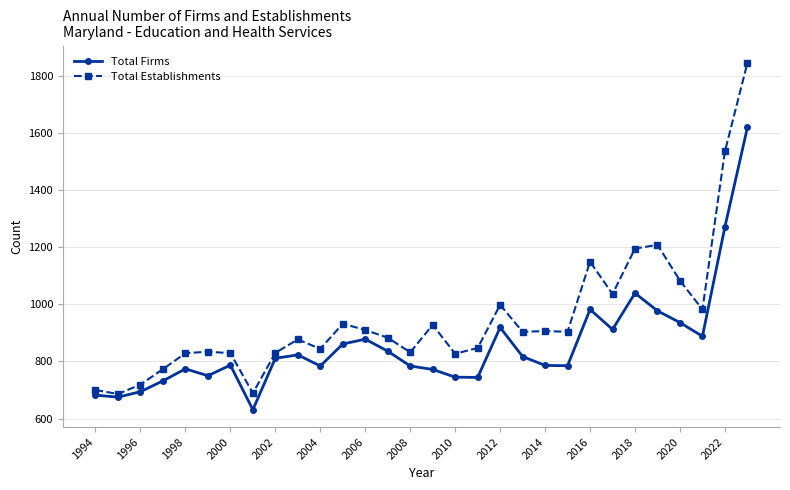

What is the lowest value of the Total Firms series?

631